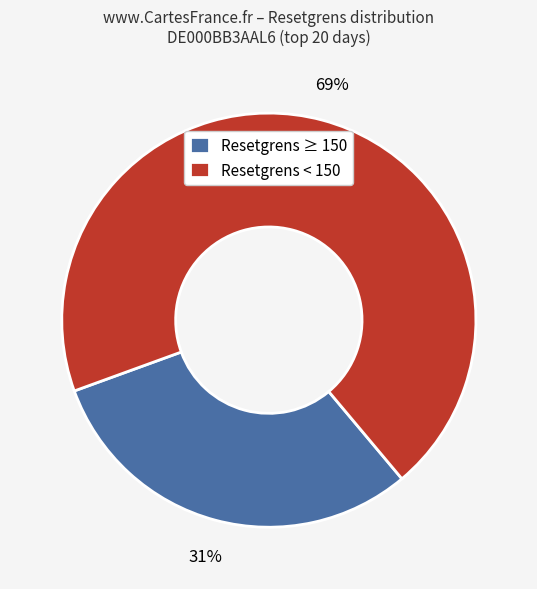

Approximately how many times larger is the value at Resetgrens ≥ 150 compared to Resetgrens < 150?

0.4